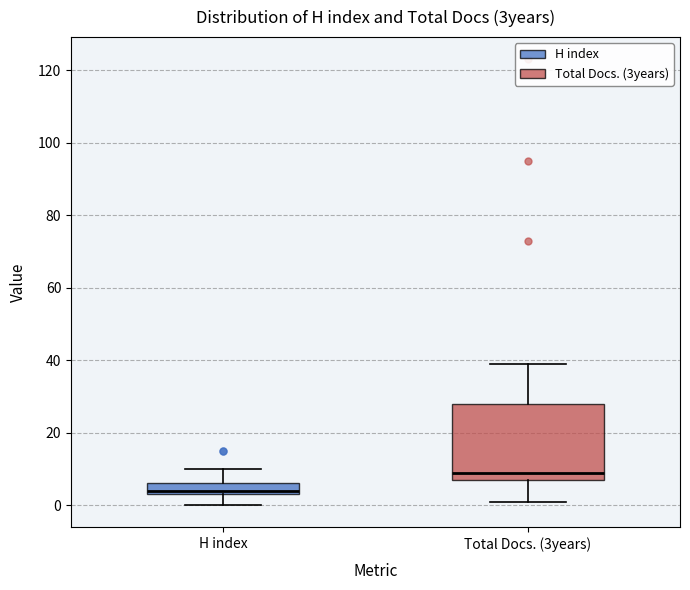

Which box is the tallest, from its lower edge to its upper edge?

Total Docs. (3years)